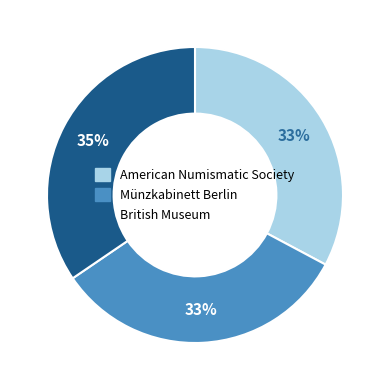

How many slices are in this pie chart?

3